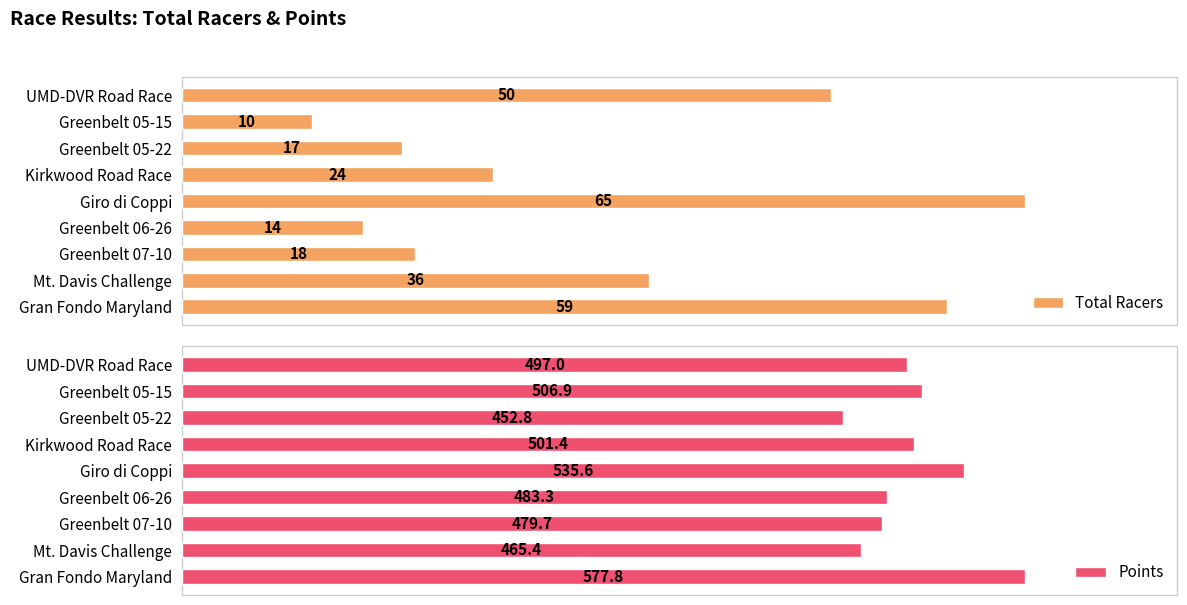

List the labels in order of Points value, largest first.

Gran Fondo Maryland, Giro di Coppi, Greenbelt 05-15, Kirkwood Road Race, UMD-DVR Road Race, Greenbelt 06-26, Greenbelt 07-10, Mt. Davis Challenge, Greenbelt 05-22